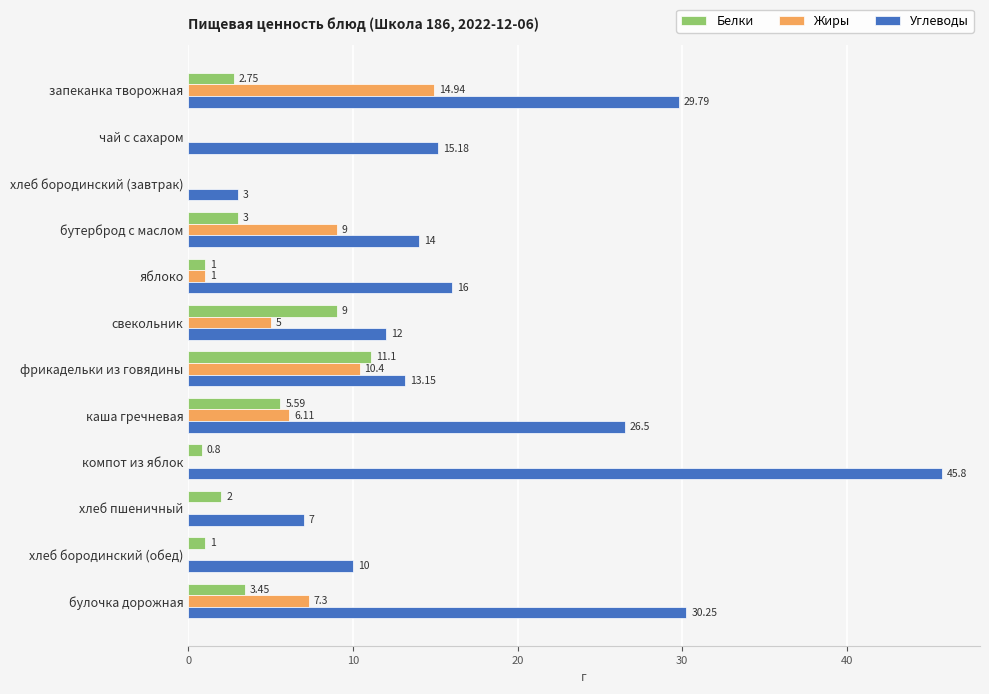

What are all the series names shown in the legend?

Белки, Жиры, Углеводы